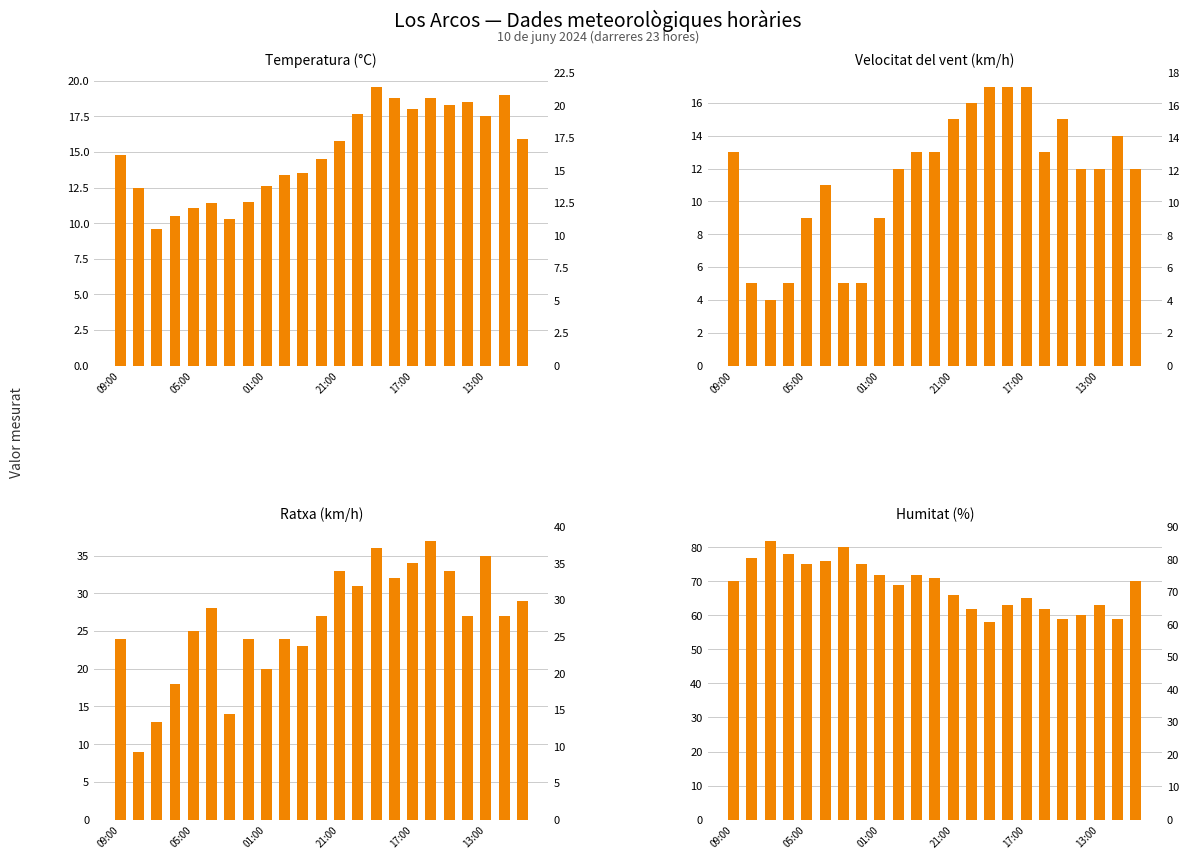

Is it true that Temperatura (°C) equals 17.5 at 13:00?

True